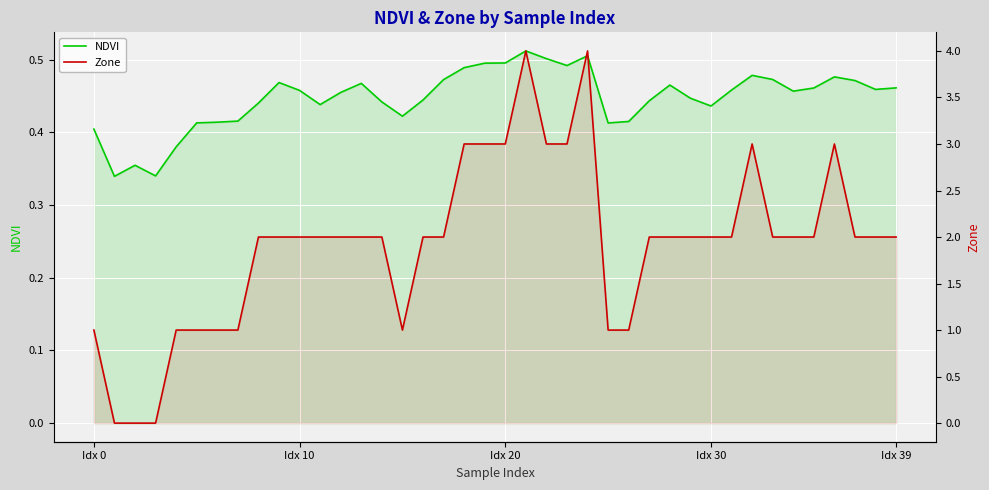

List the series in order of their peak value, highest first.

Zone, NDVI